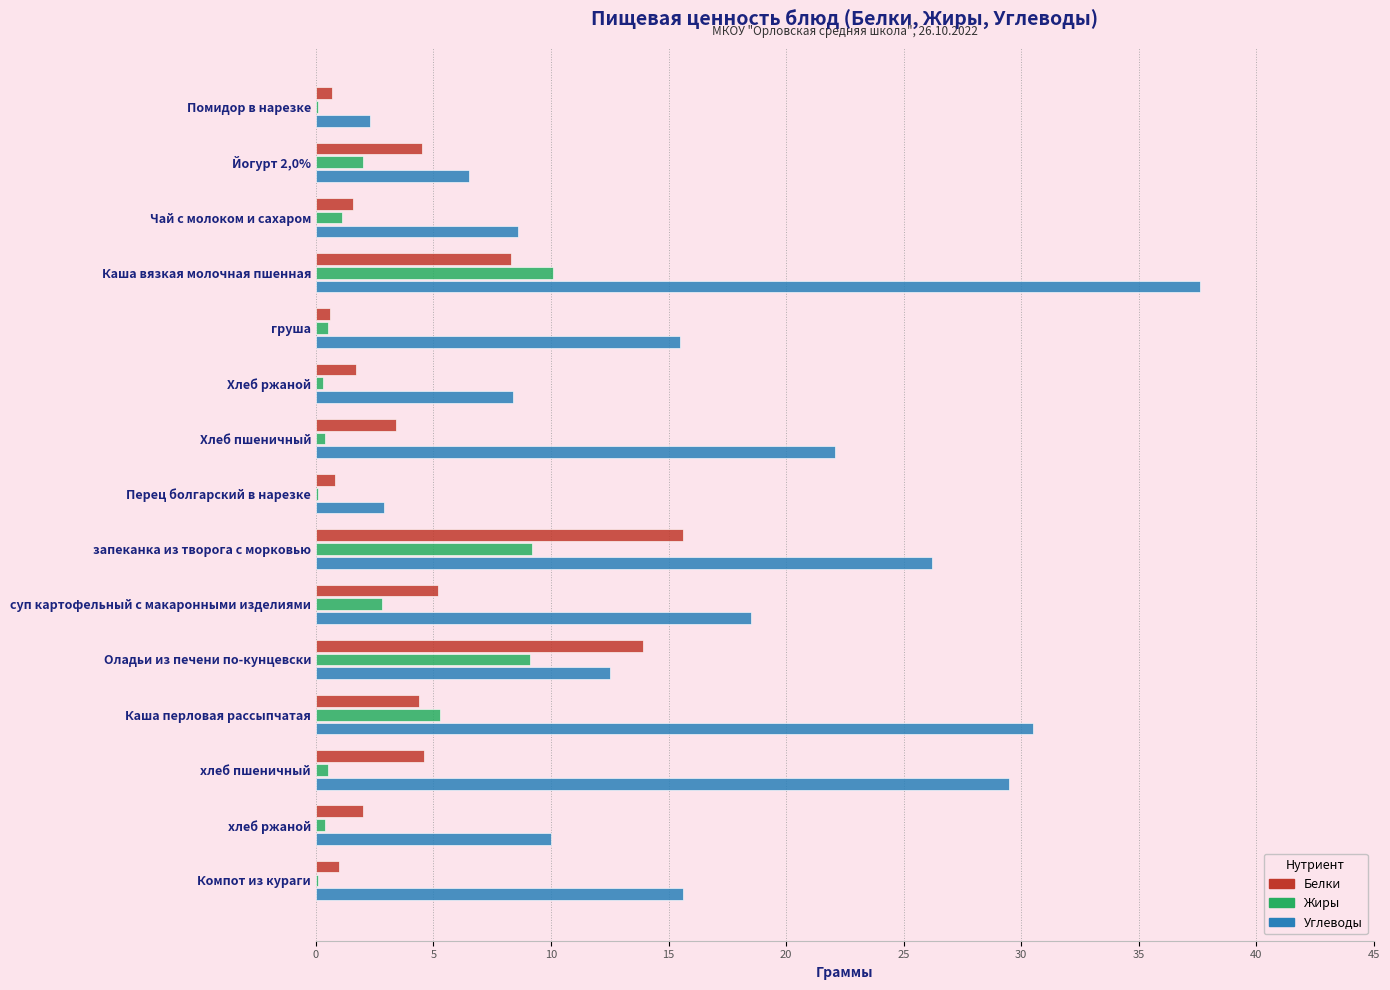

What is the sum of all Углеводы values?

246.7